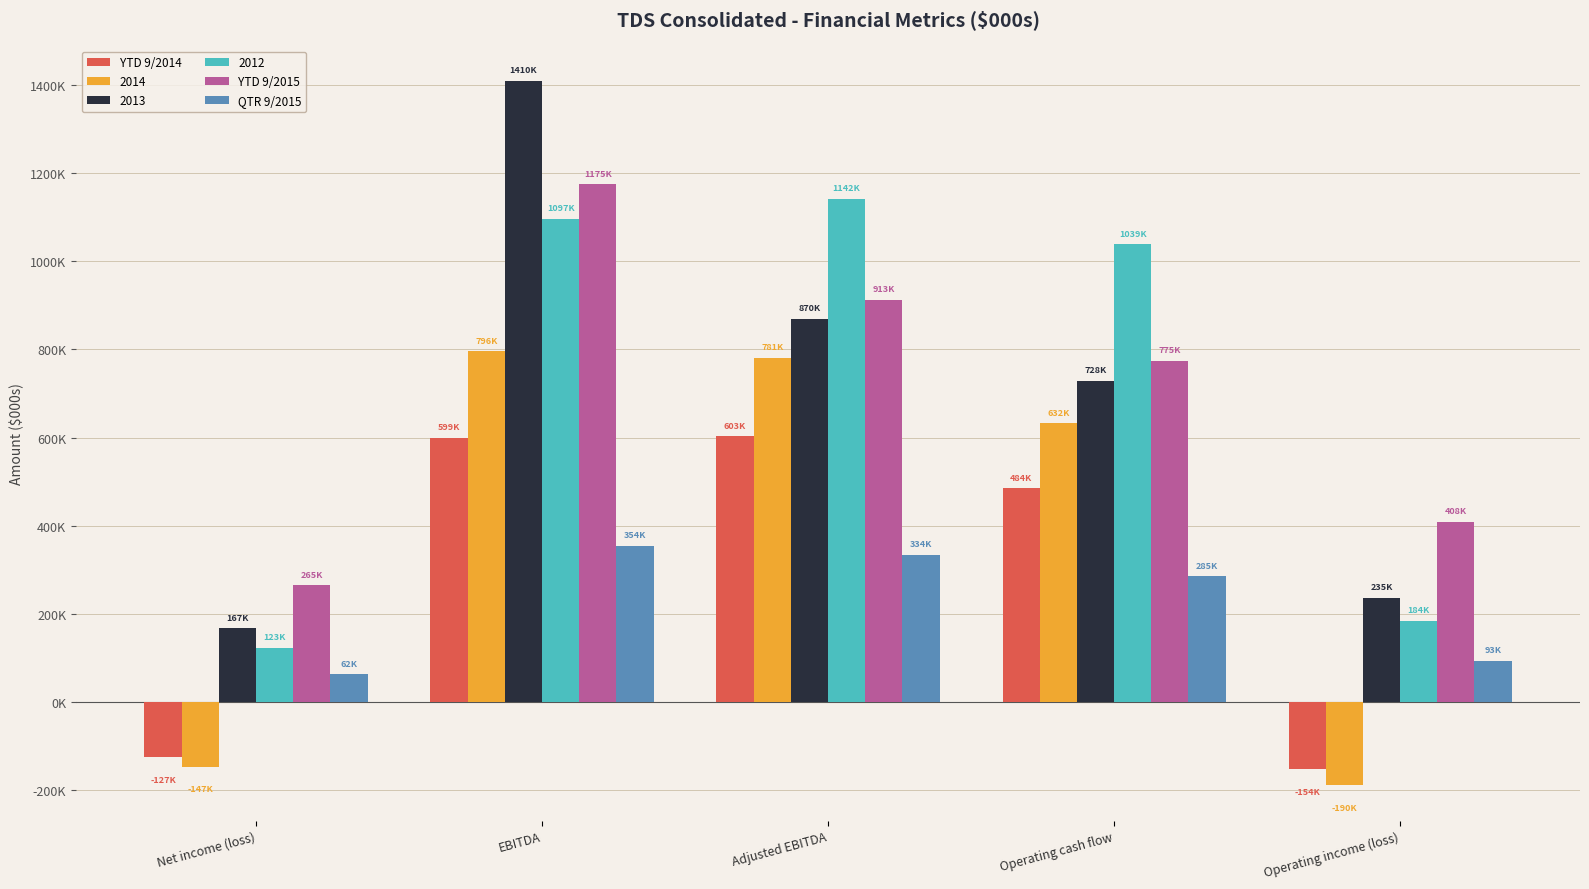

What is the difference between the YTD 9/2015 values at Adjusted EBITDA and EBITDA?

261767